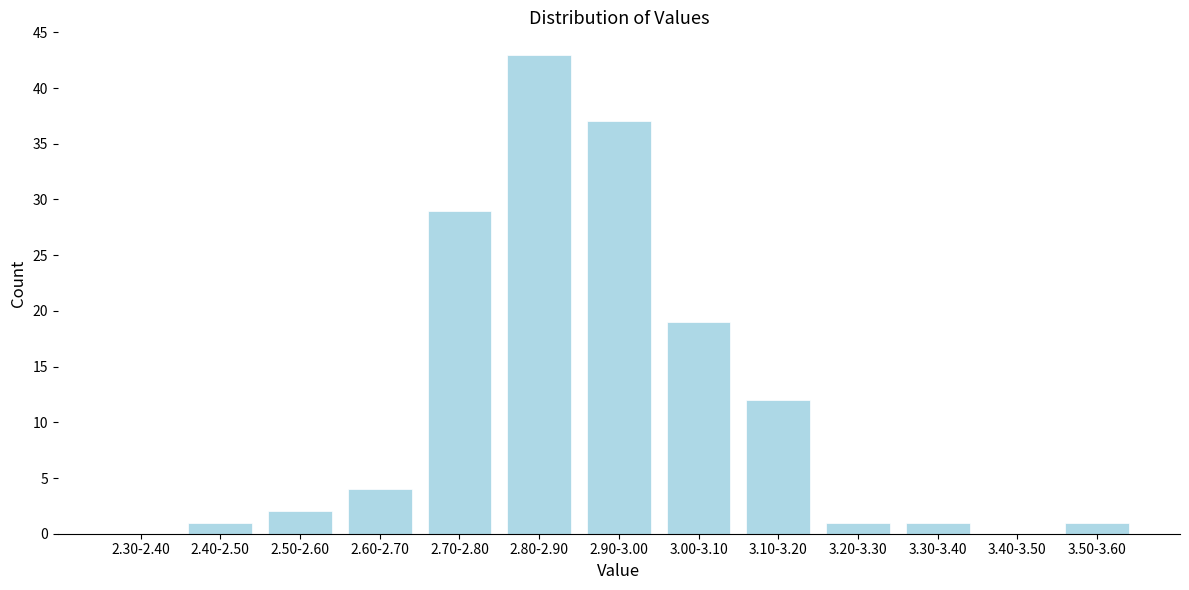

Reading left to right, what are all the values shown in this chart?

2.30-2.40=0	2.40-2.50=1	2.50-2.60=2	2.60-2.70=4	2.70-2.80=29	2.80-2.90=43	2.90-3.00=37	3.00-3.10=19	3.10-3.20=12	3.20-3.30=1	3.30-3.40=1	3.40-3.50=0	3.50-3.60=1